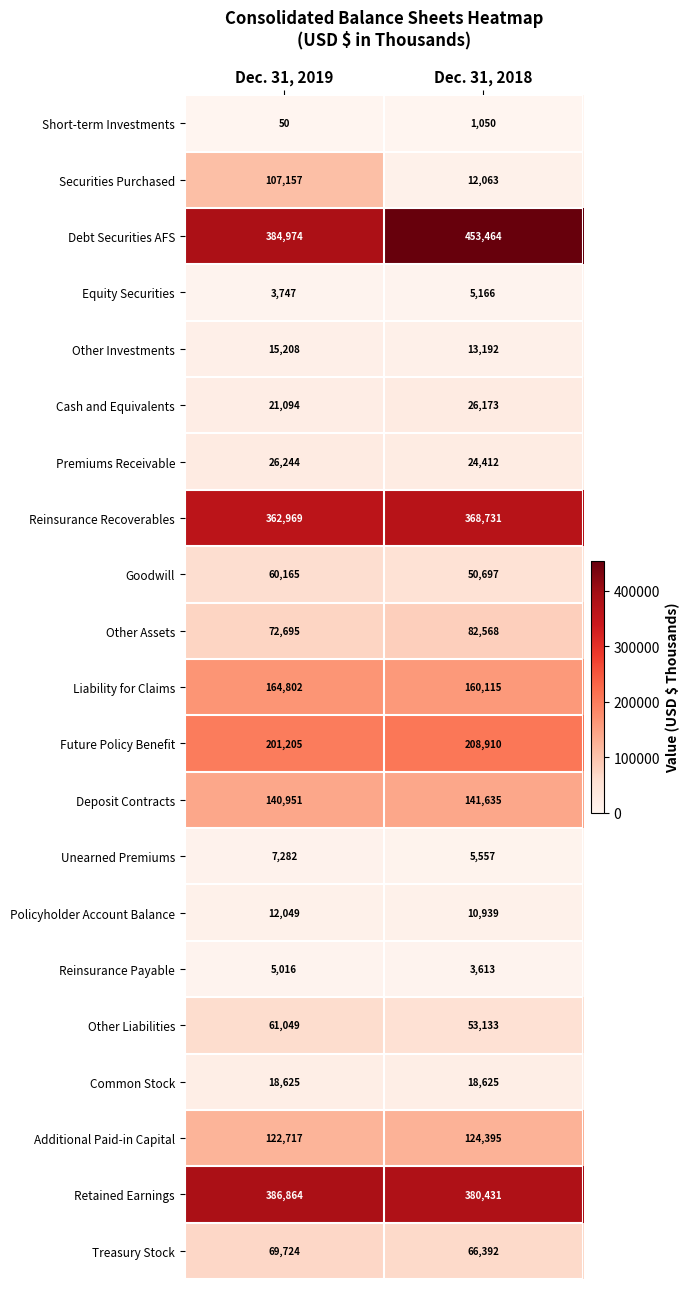

What is the maximum value shown in the chart?

453464